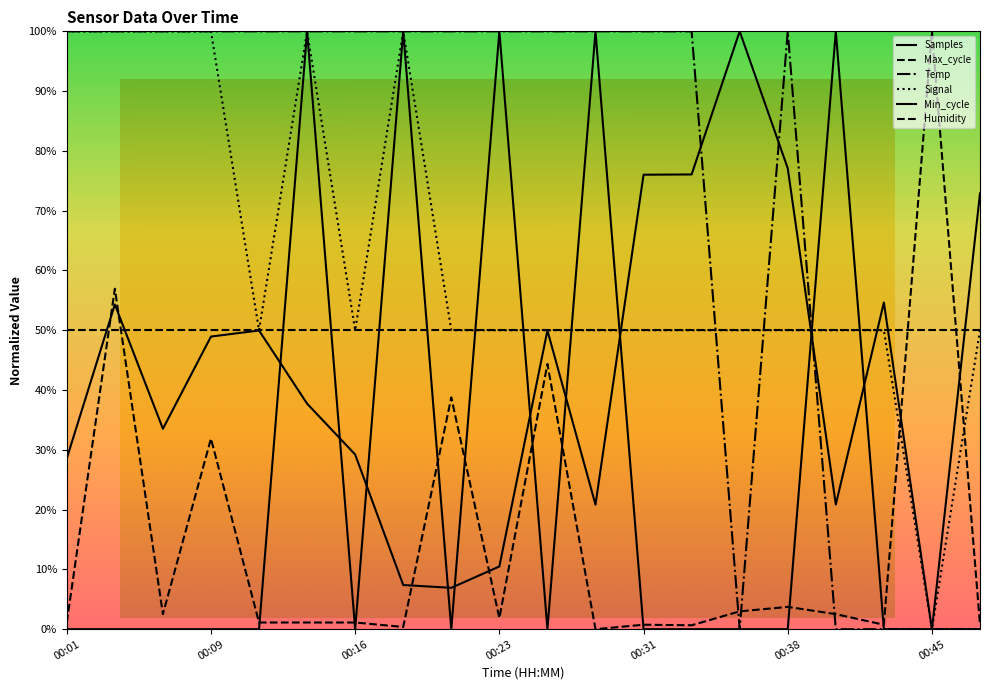

In Max_cycle, how many points are lower than both neighbors (excluding endpoints)?

6